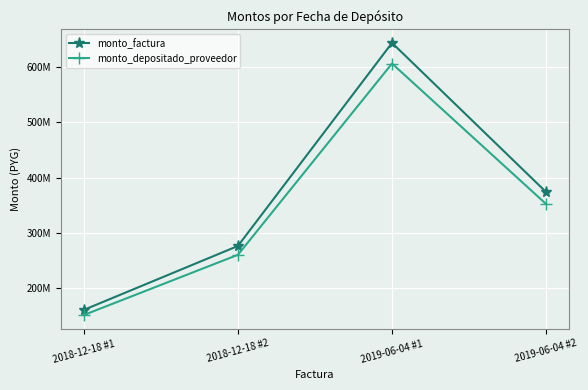

The monto_factura series shows 276030000 at 2018-12-18 #2. True or false?

True